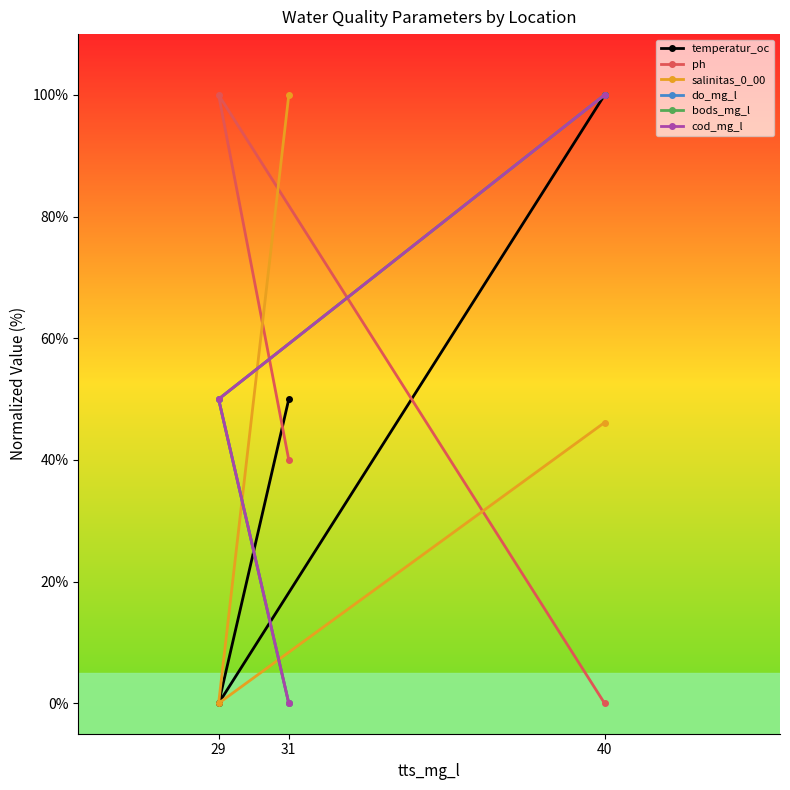

What are all the series names shown in the legend?

temperatur_oc, ph, salinitas_0_00, do_mg_l, bods_mg_l, cod_mg_l